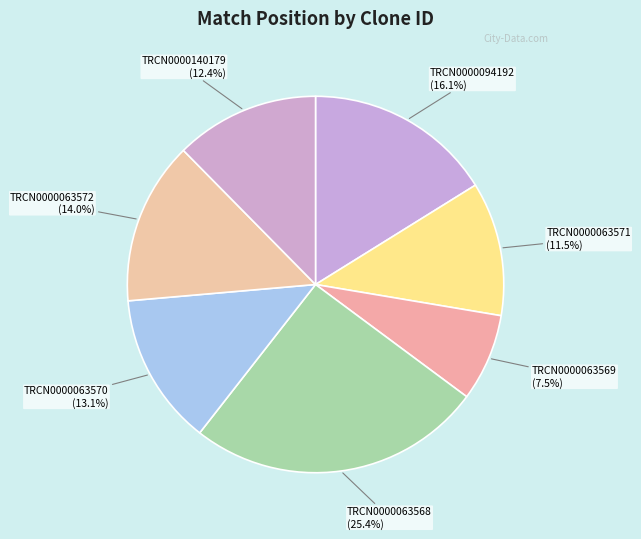

What is the smallest slice in the pie chart?

TRCN0000063569